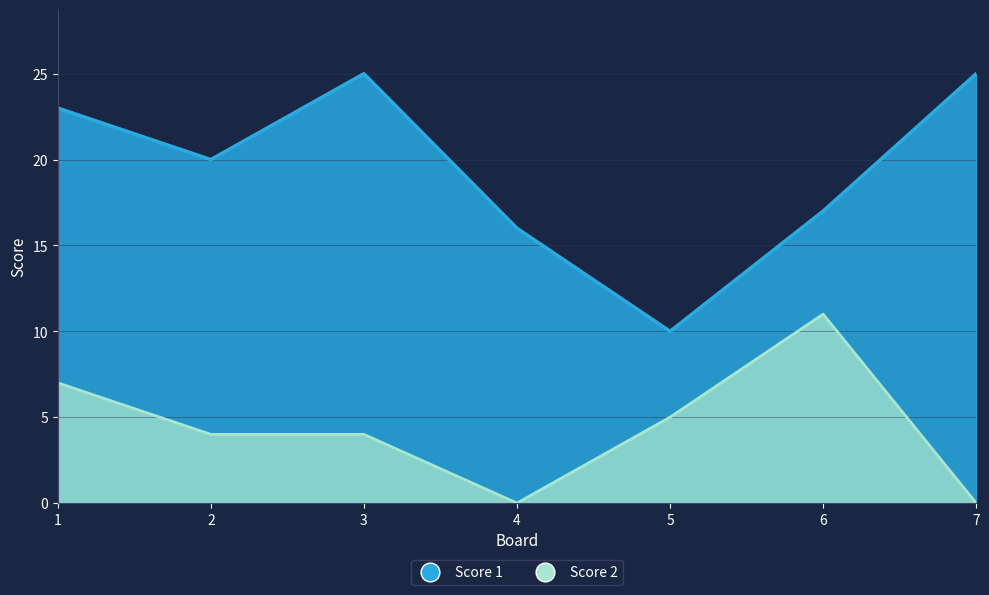

How many interior local valleys does the Score 2 series have?

1